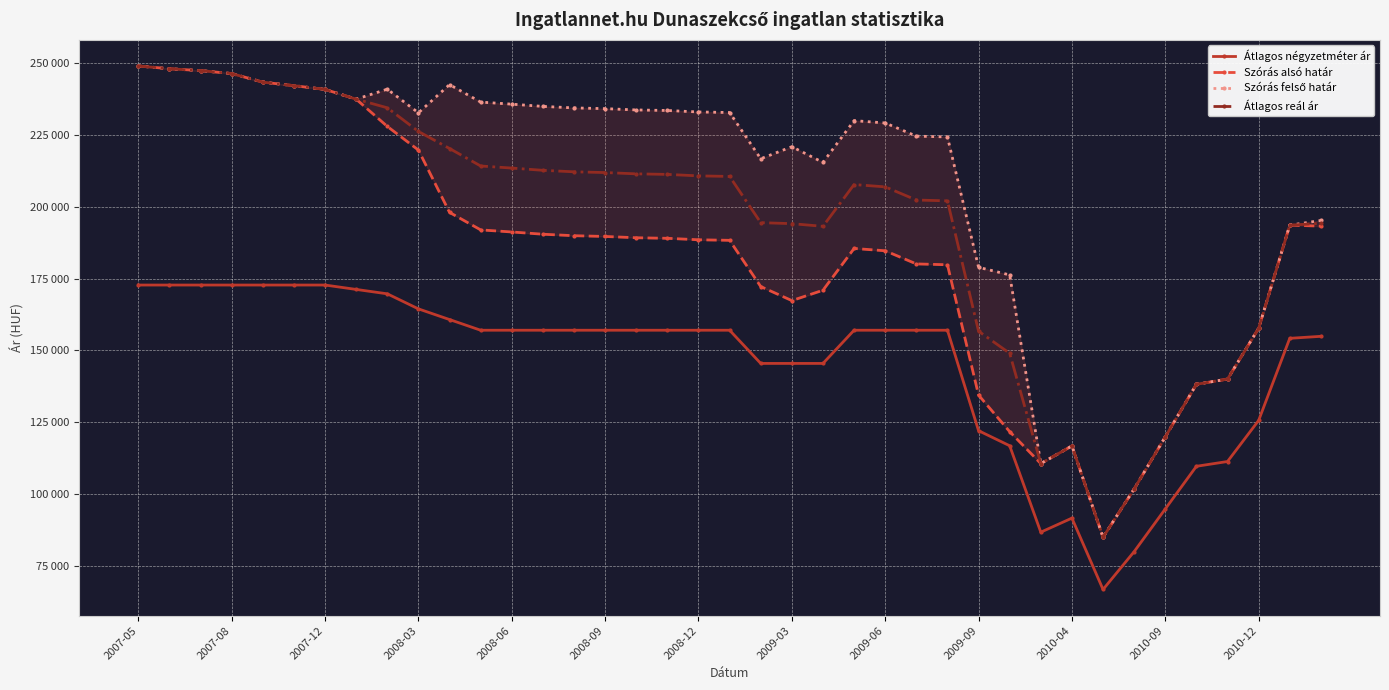

Rank the series by their maximum value, from highest to lowest.

Szórás alsó határ, Szórás felső határ, Átlagos reál ár, Átlagos négyzetméter ár